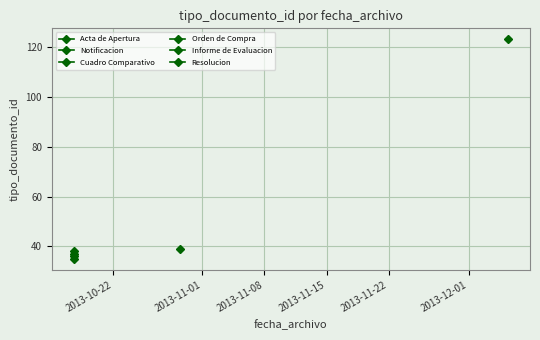

What is the ratio of the value at 2013-10-17 12:07:56 to the value at 2013-10-17 12:07:56?

1.0